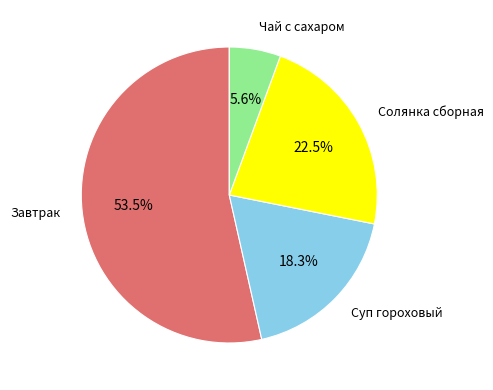

Does any single category account for the majority?

Yes